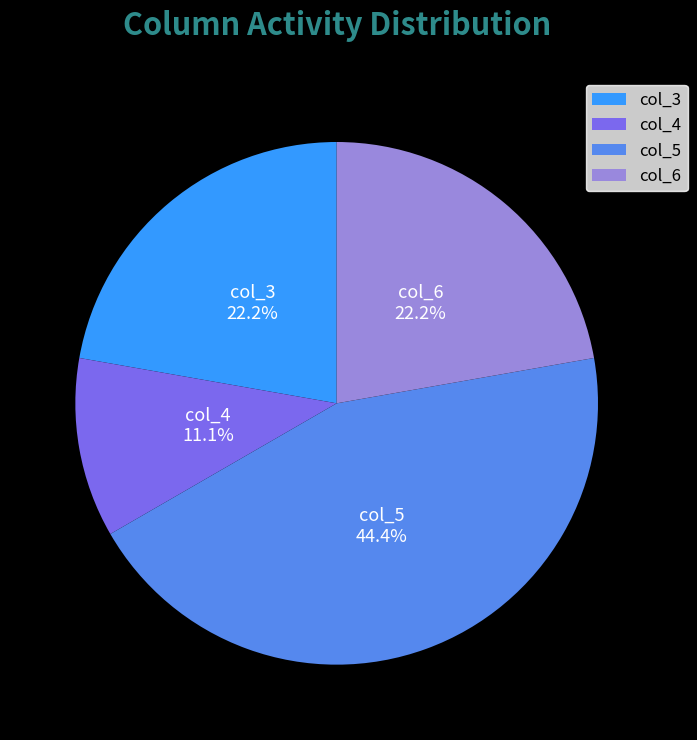

Which category has the smallest portion of the pie?

col_4